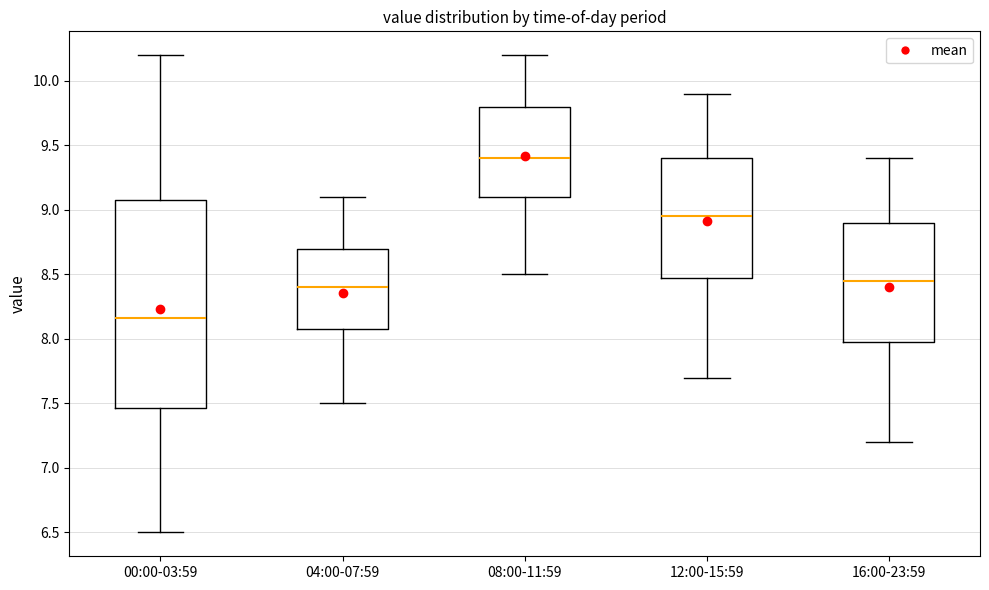

Which box is the tallest, from its lower edge to its upper edge?

00:00-03:59